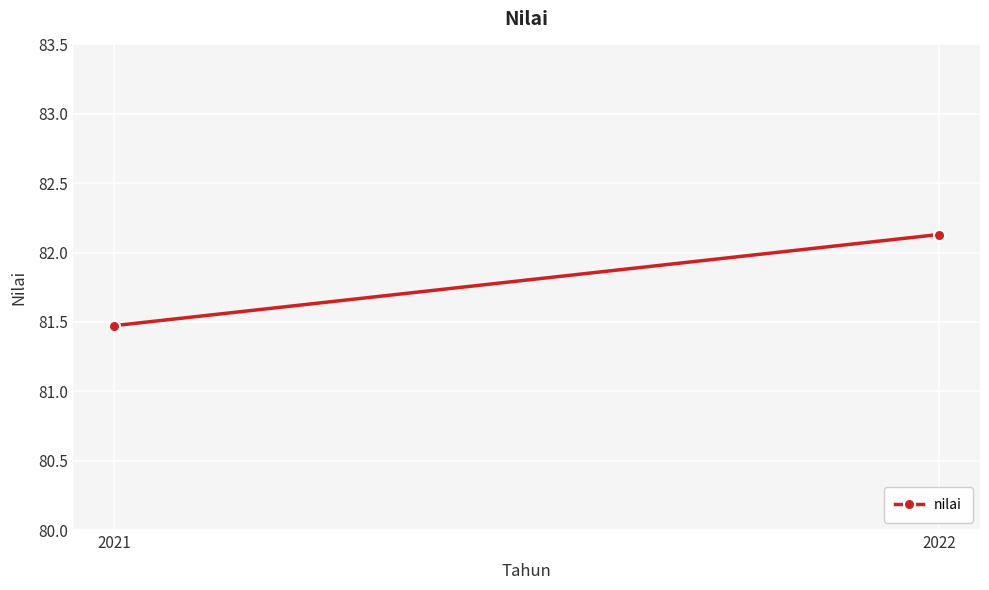

At which category does the chart reach its minimum across all series?

2021